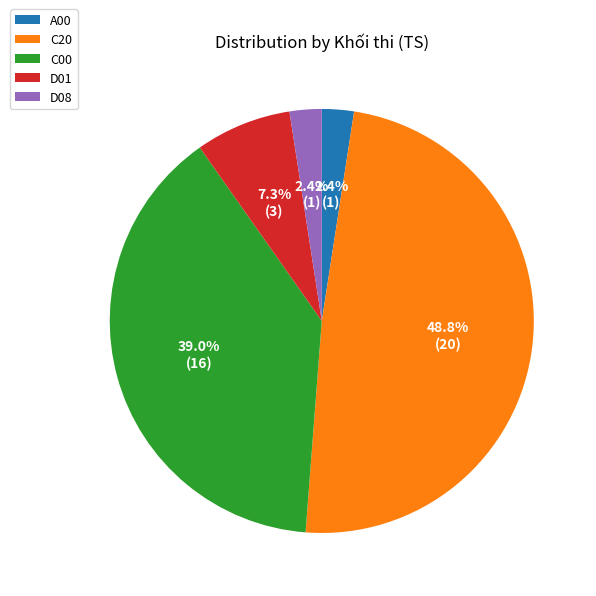

What percentage is NOT represented by C20?

51.2%